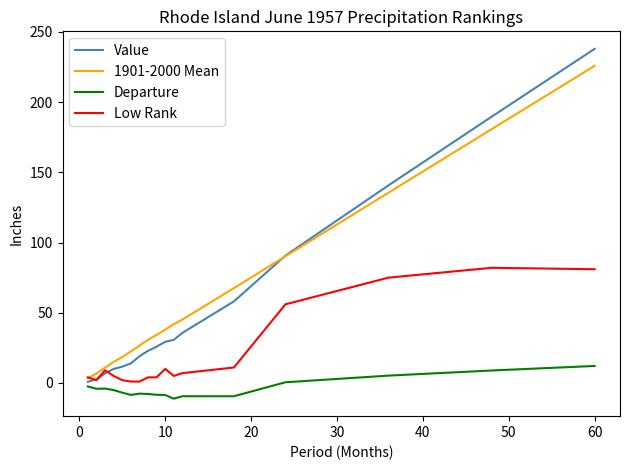

Rank the series by their maximum value, from lowest to highest.

Departure, Low Rank, 1901-2000 Mean, Value